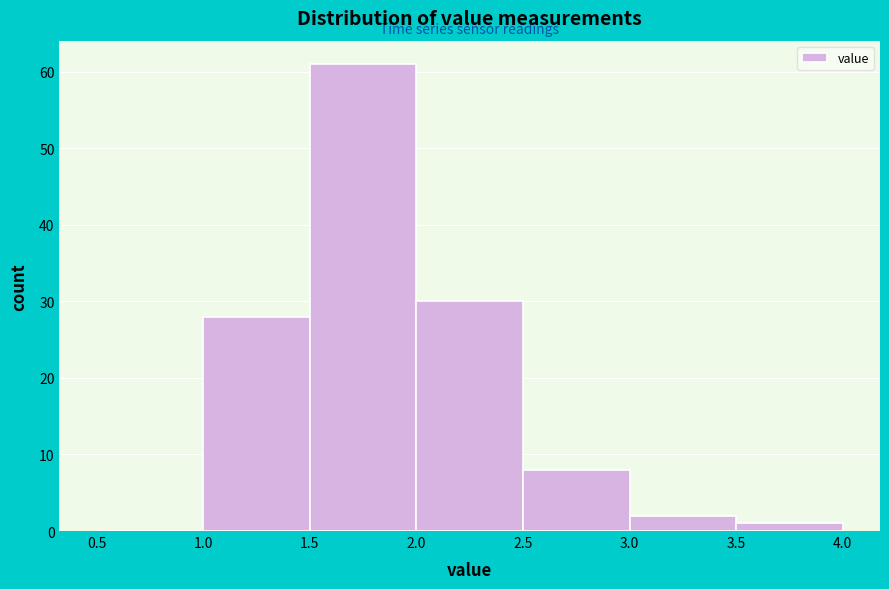

Which range on the x-axis has the tallest bar?

1.5 to 2.0